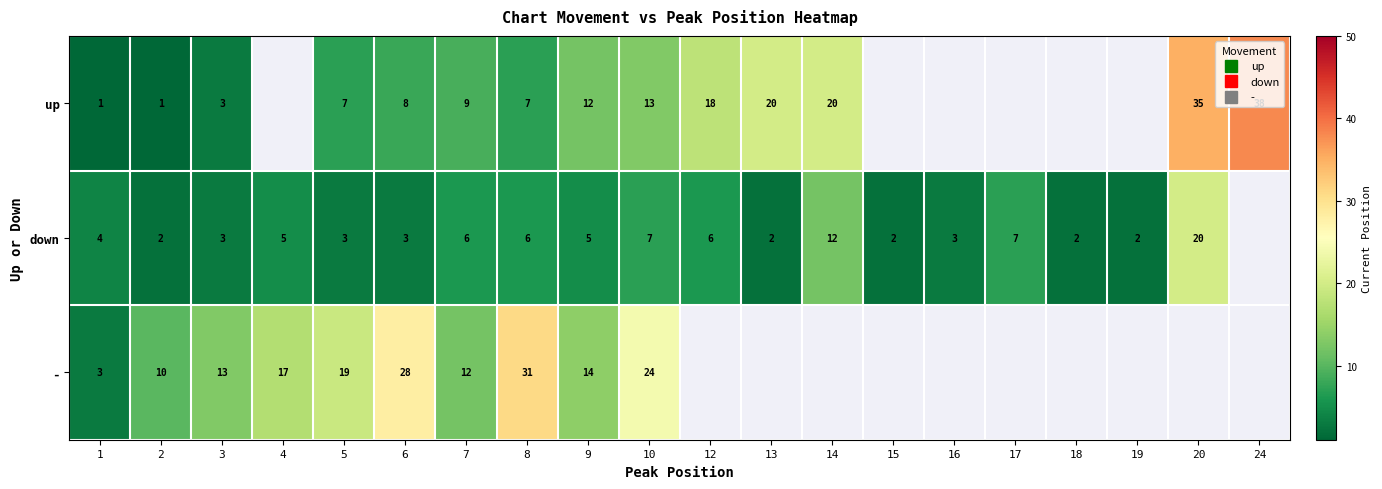

Which series has the largest range (max minus min)?

up